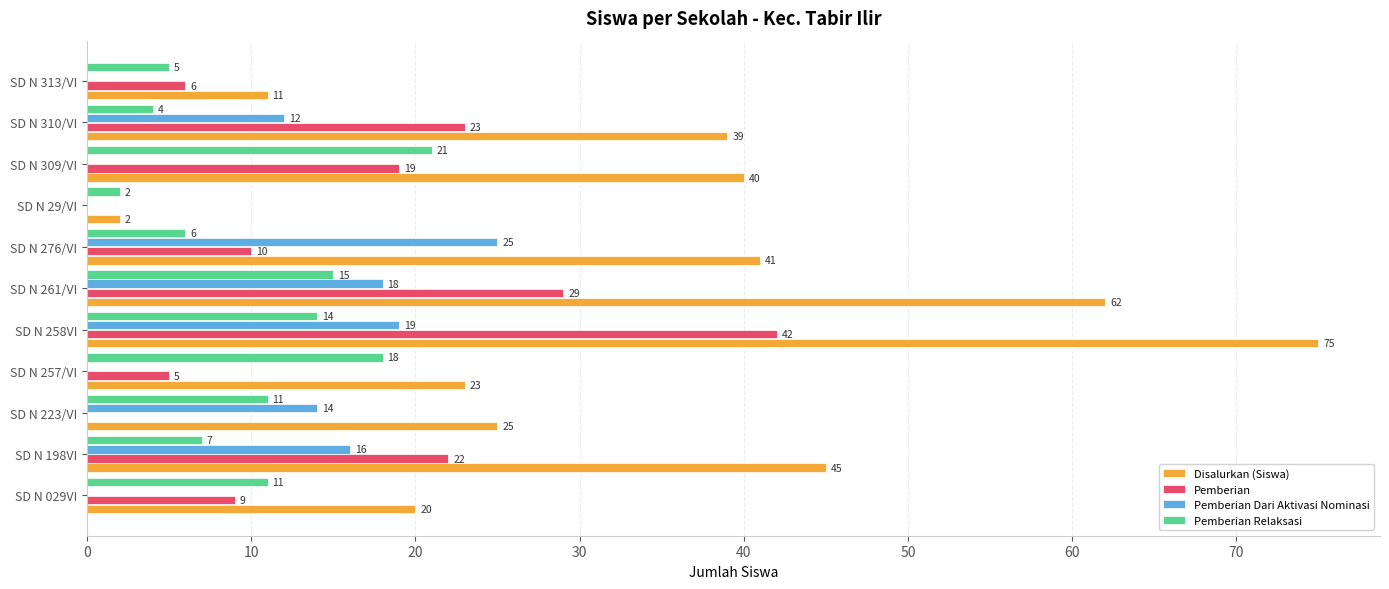

Which series has the largest total across all categories?

Disalurkan (Siswa)